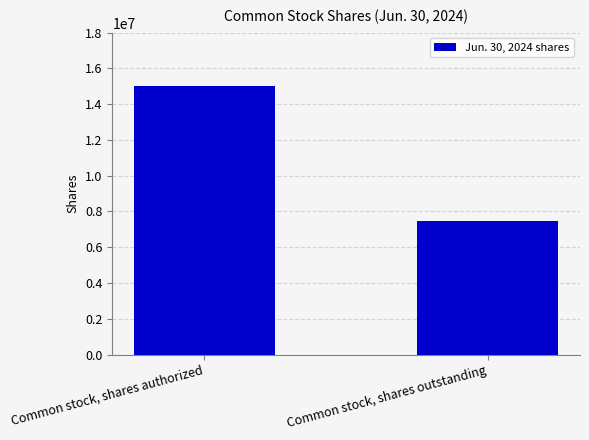

What is the label of the 2nd bar from the left?

Common stock, shares outstanding